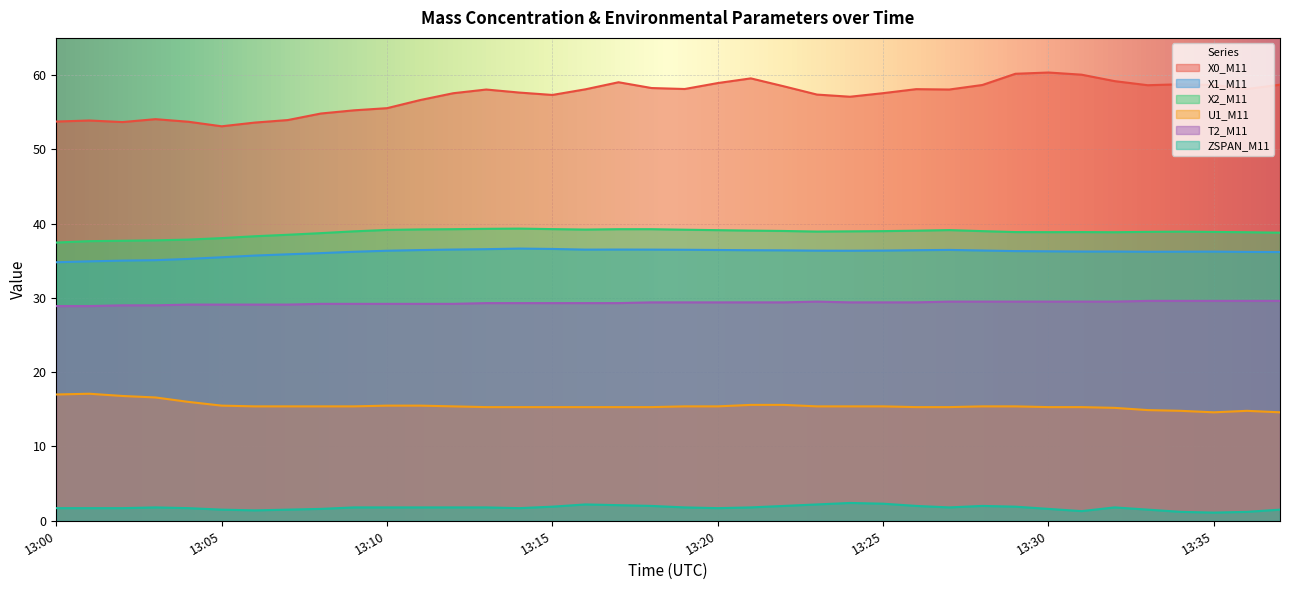

The T2_M11 series shows 29.6 at 13:37. True or false?

True